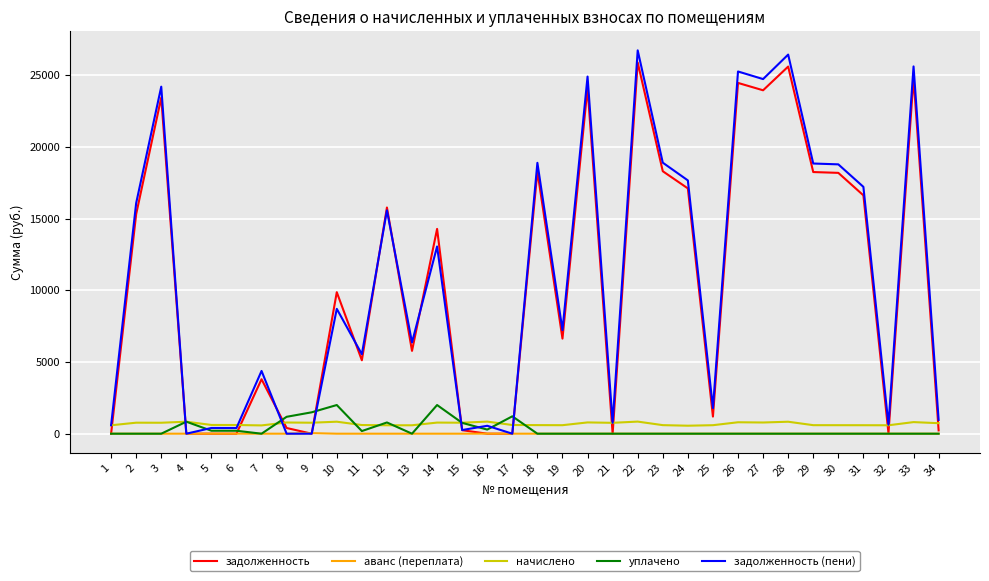

The value of начислено at 25 is 593.3. True or false?

True